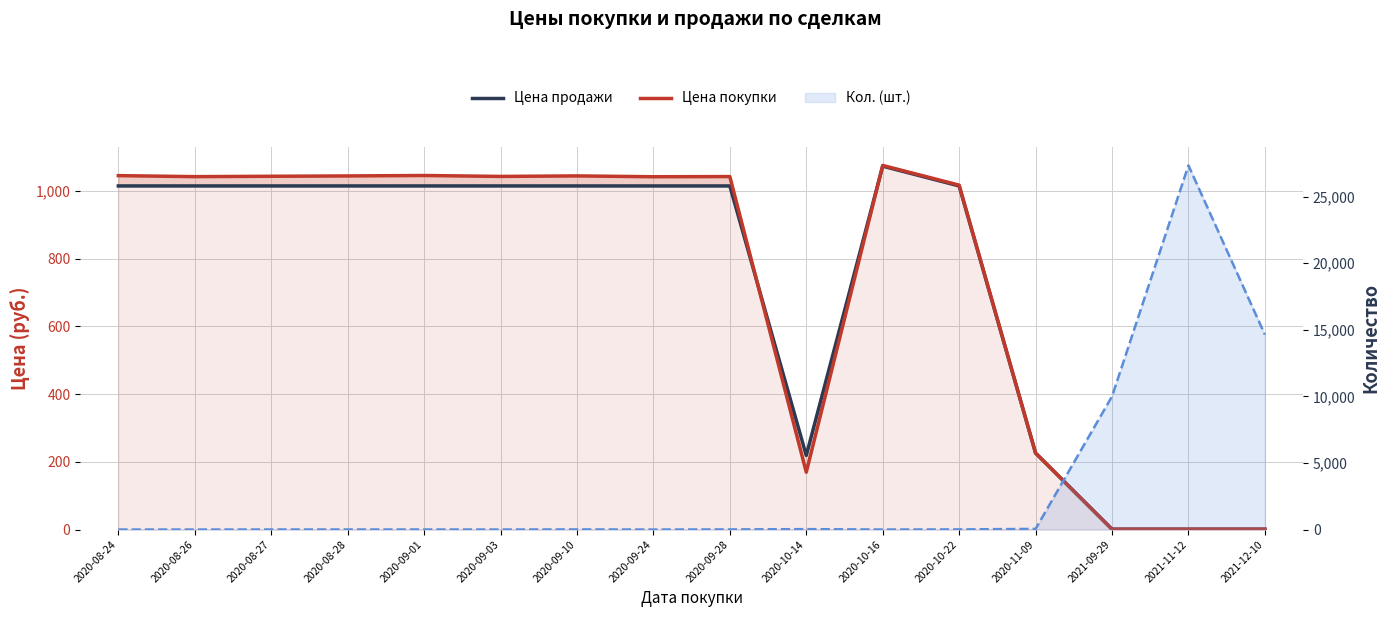

At 2021-11-12, list the series in order from largest to smallest.

Кол. (шт.), Цена продажи, Цена покупки